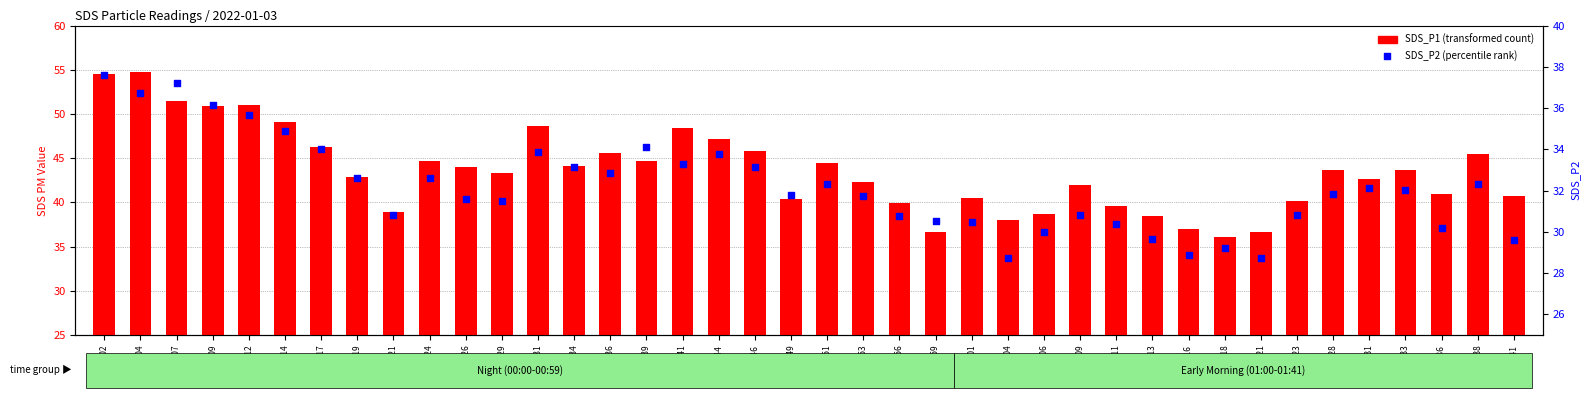

Is the value of SDS_P1 at 00:59 greater than the value of SDS_P2 at 01:09?

Yes